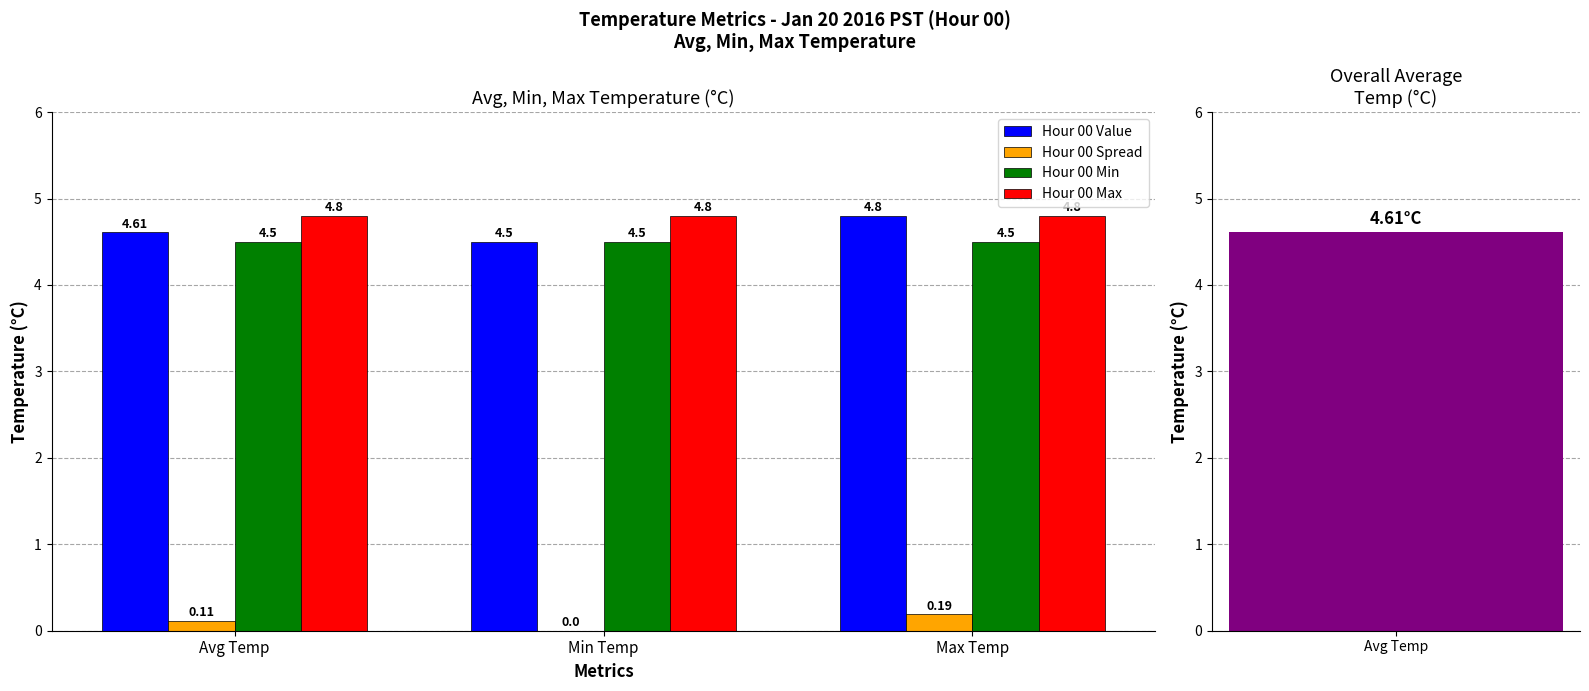

What position from the right is Max Temp?

1